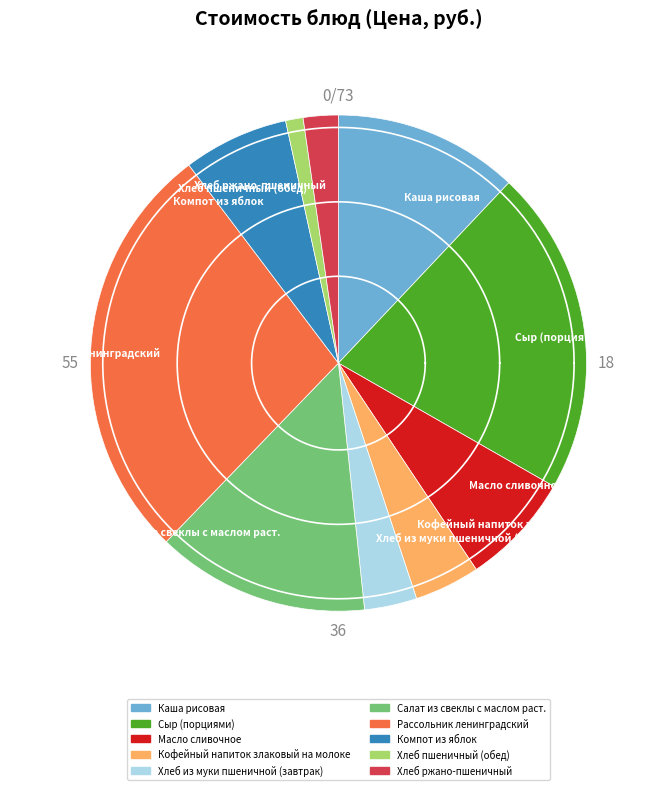

True or false: Сыр (порциями) accounts for 7% of the total.

False